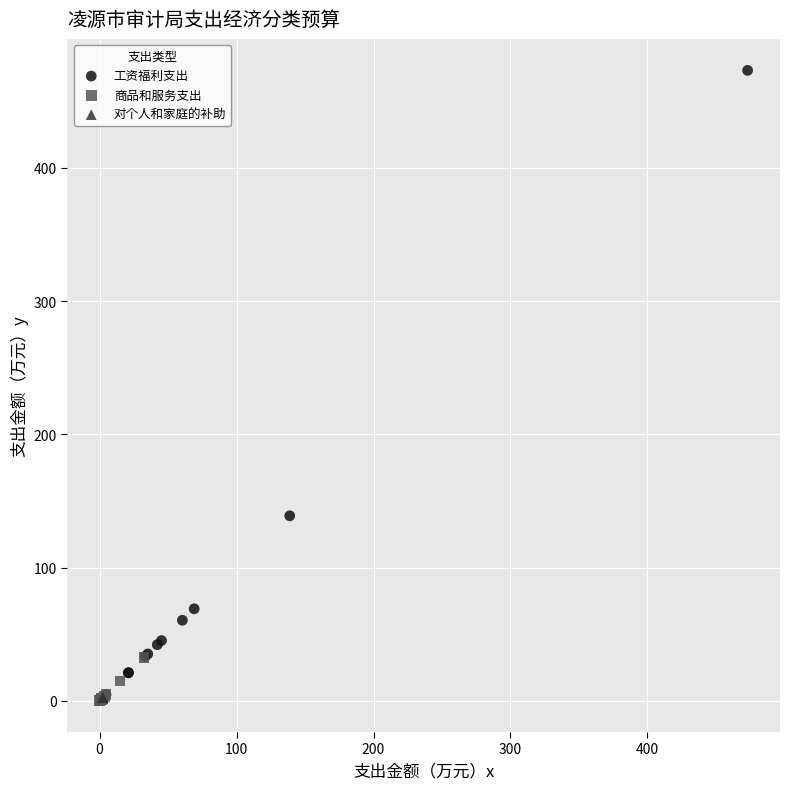

What are all the series names shown in the legend?

工资福利支出, 商品和服务支出, 对个人和家庭的补助